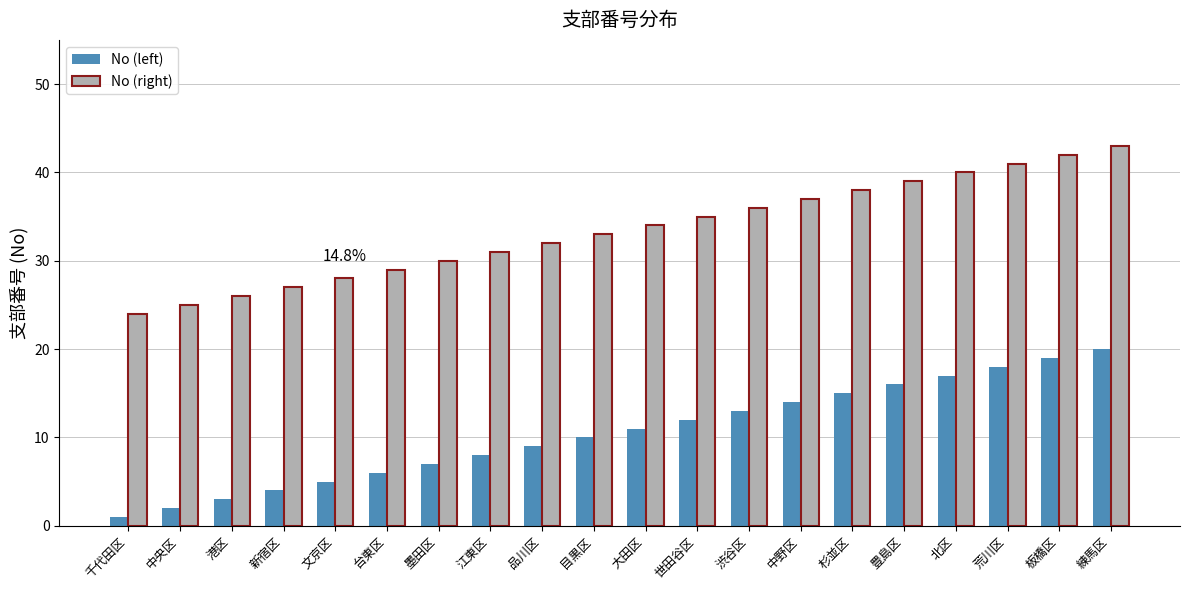

Reading right to left, extract all data points from this chart.

No (left): 練馬区=20	板橋区=19	荒川区=18	北区=17	豊島区=16	杉並区=15	中野区=14	渋谷区=13	世田谷区=12	大田区=11	目黒区=10	品川区=9	江東区=8	墨田区=7	台東区=6	文京区=5	新宿区=4	港区=3	中央区=2	千代田区=1
No (right): 練馬区=43	板橋区=42	荒川区=41	北区=40	豊島区=39	杉並区=38	中野区=37	渋谷区=36	世田谷区=35	大田区=34	目黒区=33	品川区=32	江東区=31	墨田区=30	台東区=29	文京区=28	新宿区=27	港区=26	中央区=25	千代田区=24